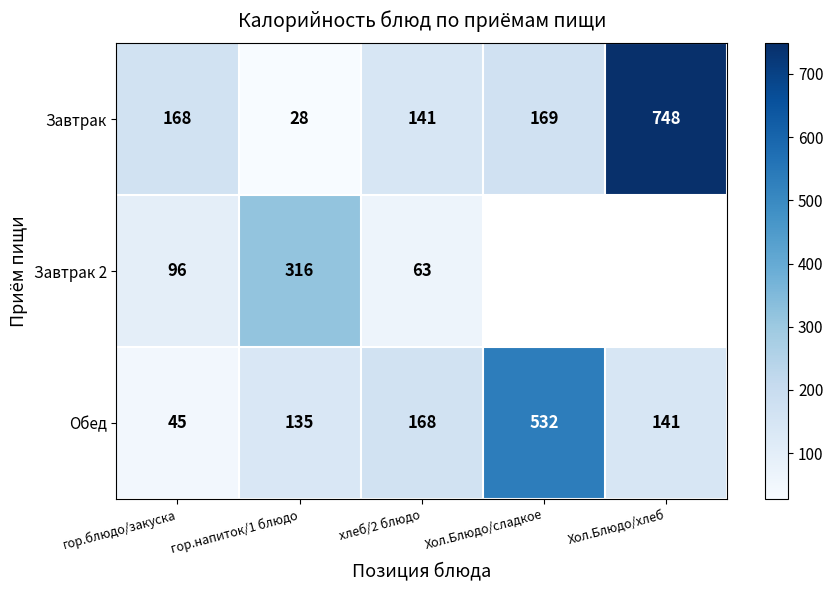

The value of Обед at Хол.Блюдо/сладкое is 891.8. True or false?

False